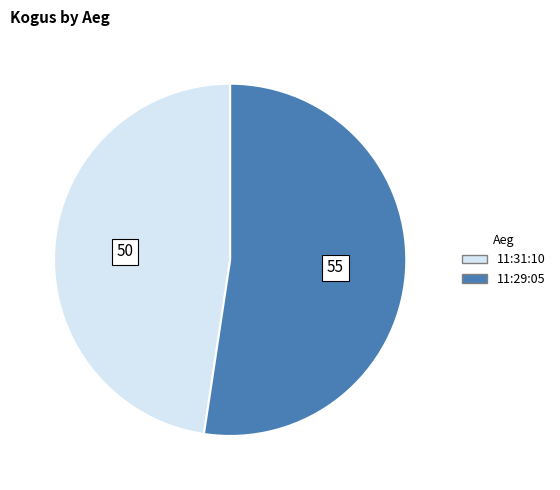

Is there any slice that represents more than half of the pie?

Yes